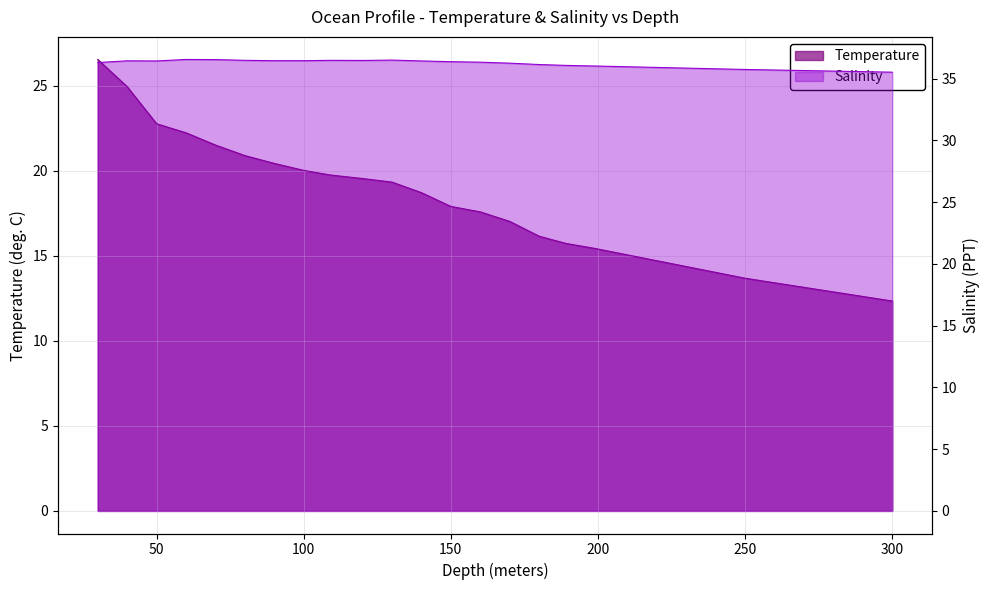

Is the value of Salinity at 18 greater than the value of Temperature at 10?

Yes